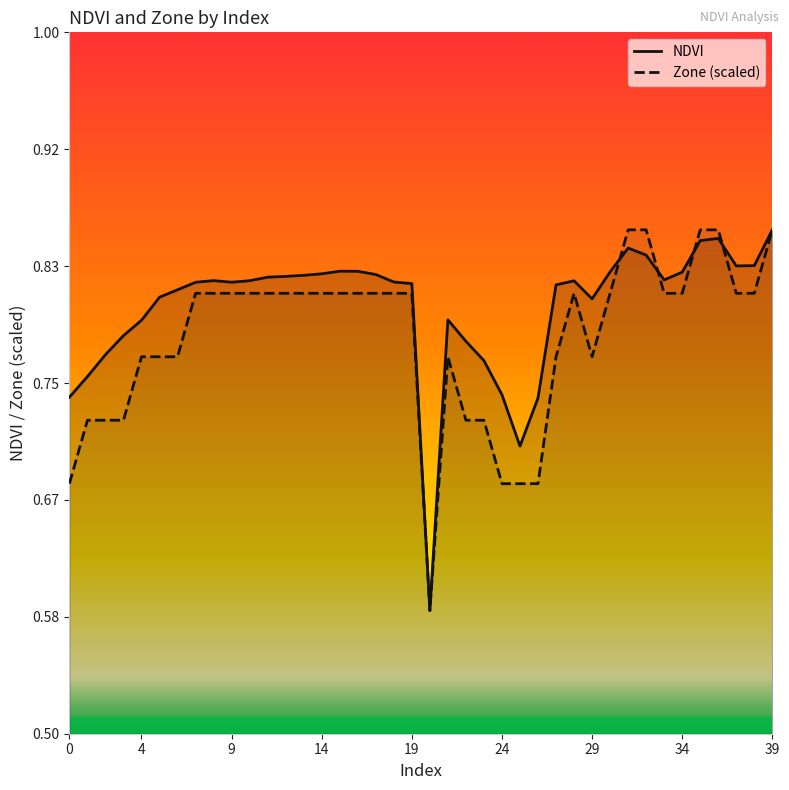

Count the NDVI values in the range 0 to 1.

40